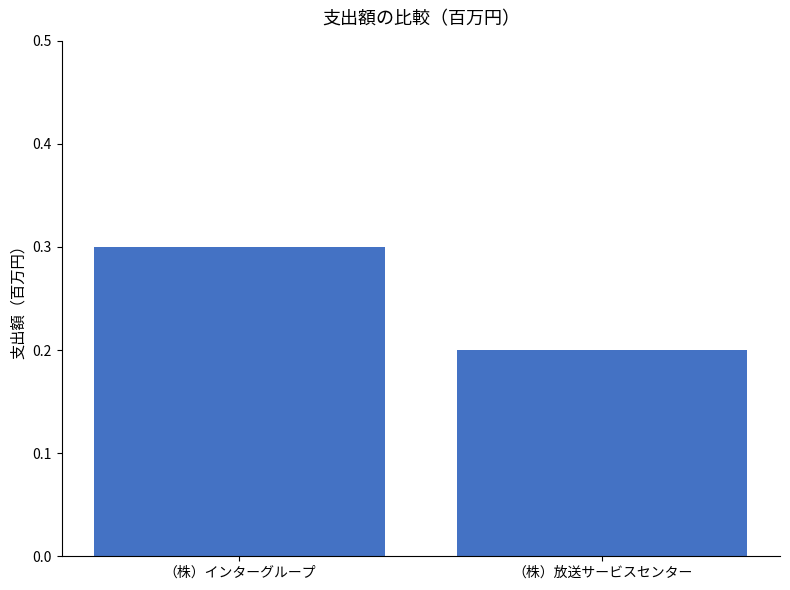

At which category does the chart reach its peak across all series?

（株）インターグループ